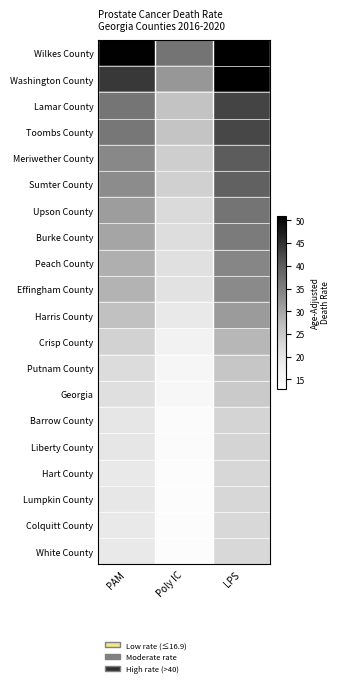

At which category is the sum across all series the highest?

LPS